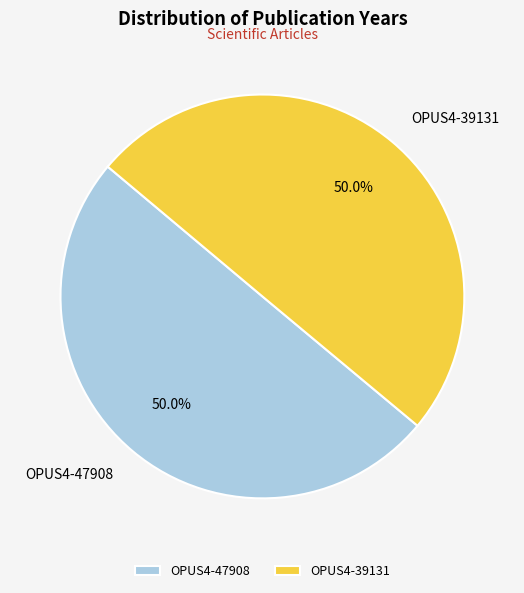

To the nearest percent, what is the combined percentage of OPUS4-39131 and OPUS4-47908?

100%